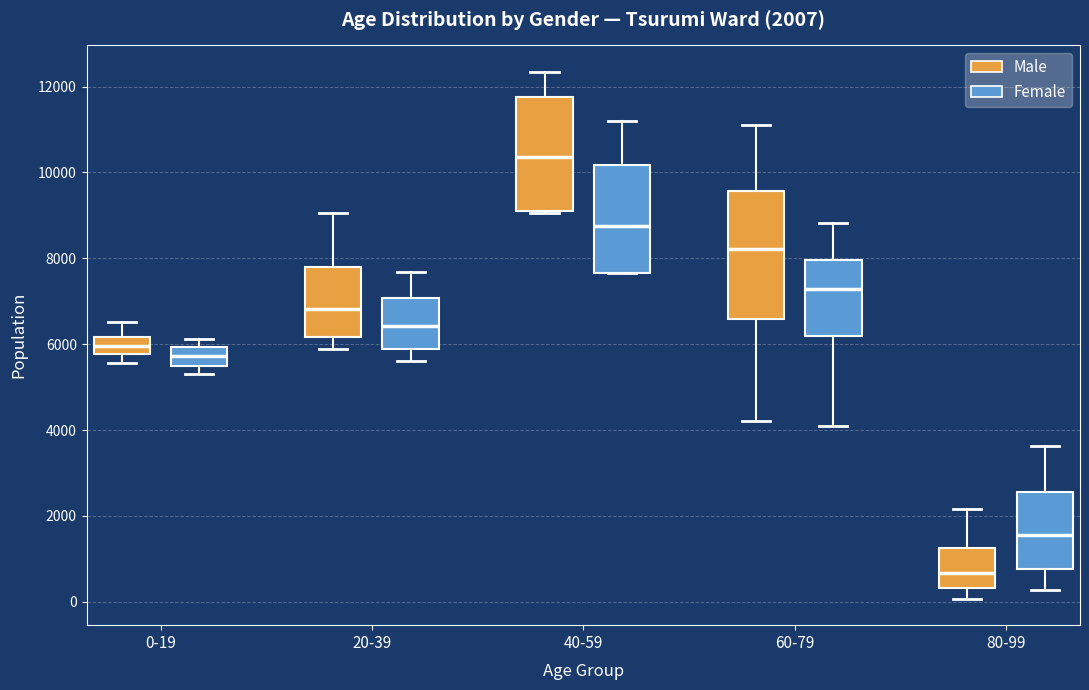

Which box has the highest median line?

40-59 (Male)